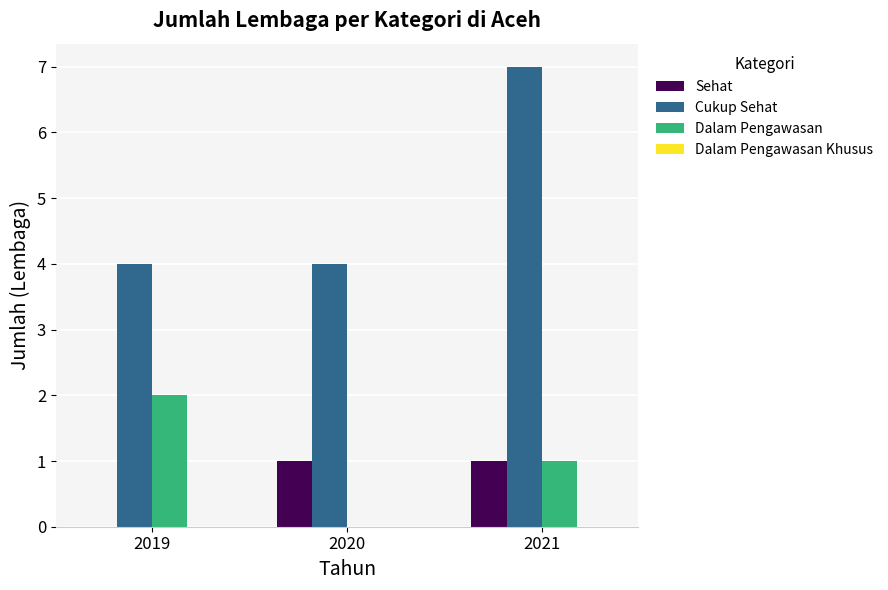

Is the value of Dalam Pengawasan at 2021 greater than the value of Cukup Sehat at 2020?

No